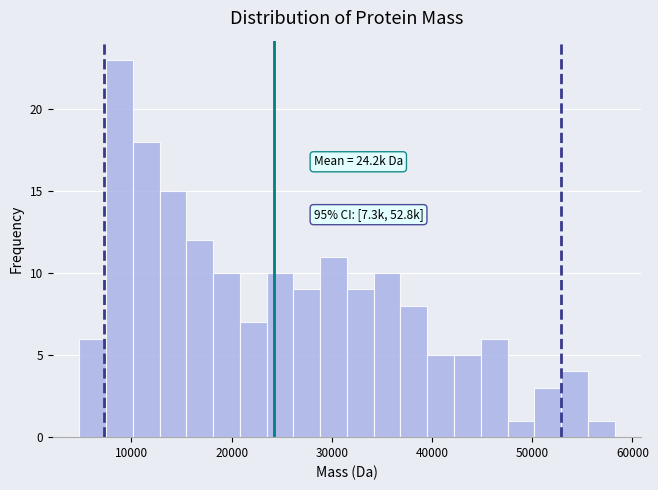

Read against the x-axis, roughly where is the centre of the tallest bar?

9000